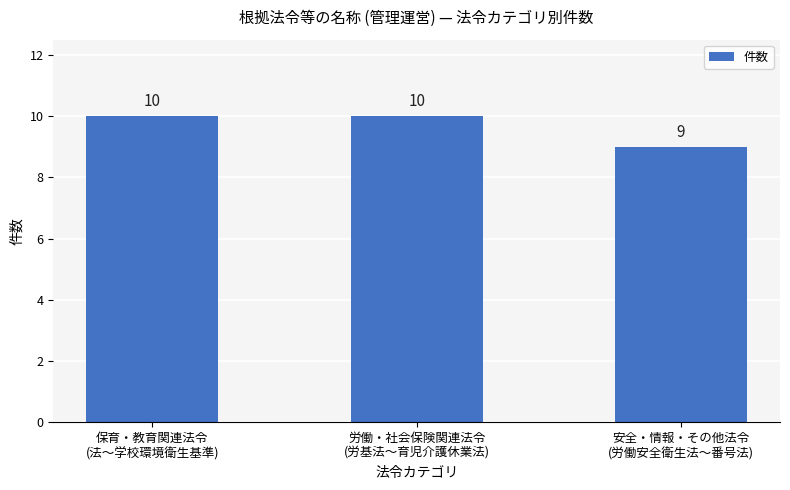

How many series are shown in this chart?

1